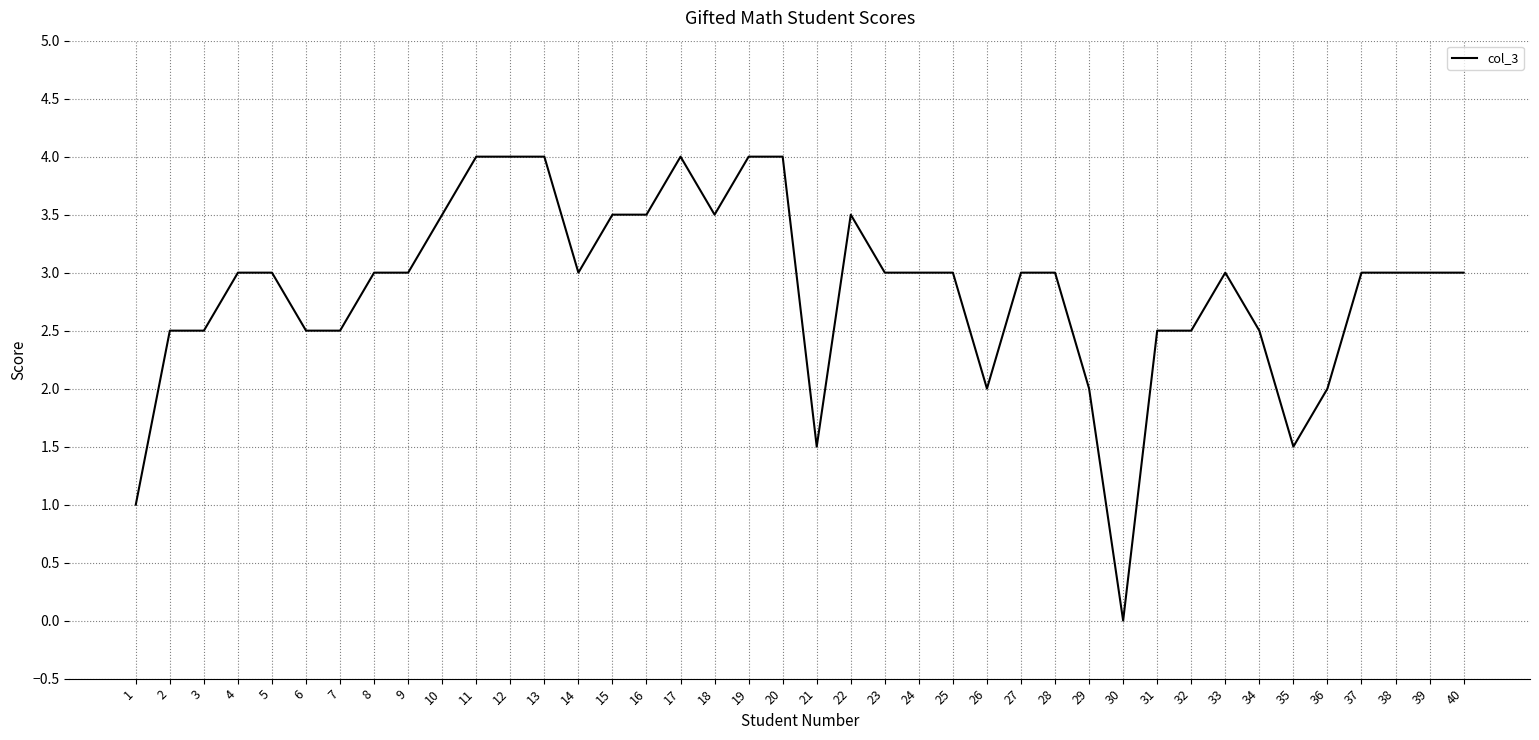

What is the greatest value displayed?

4.0